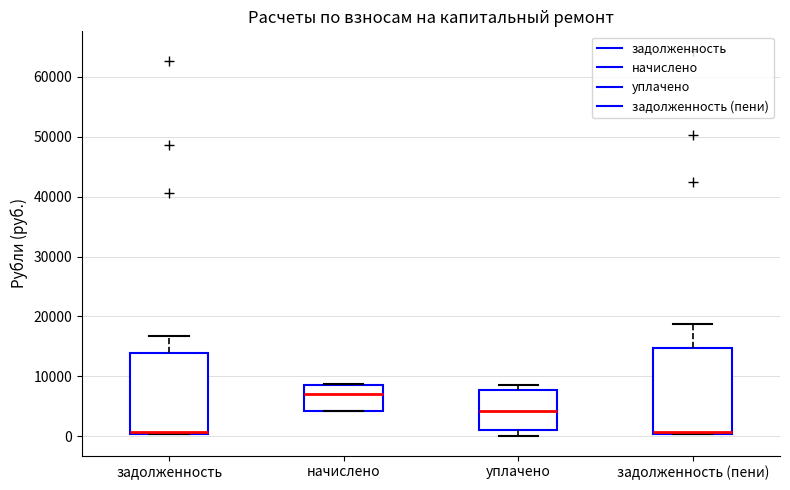

Where does the median line of the box for задолженность (пени) sit on the y-axis? The values are not printed on the chart, so give them approximately, as read against the axis.

1000